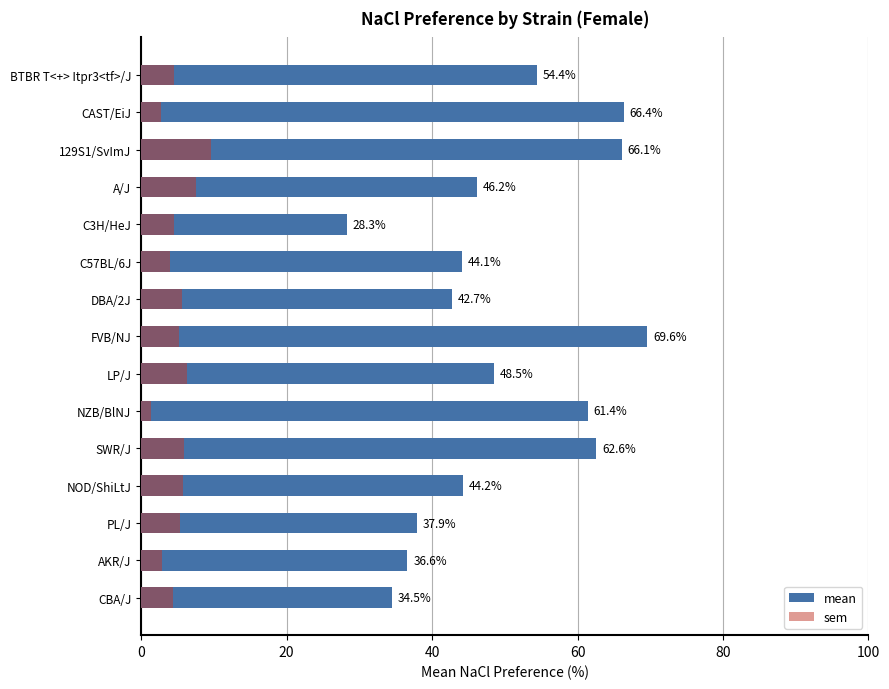

At which category does the chart reach its minimum across all series?

NZB/BlNJ